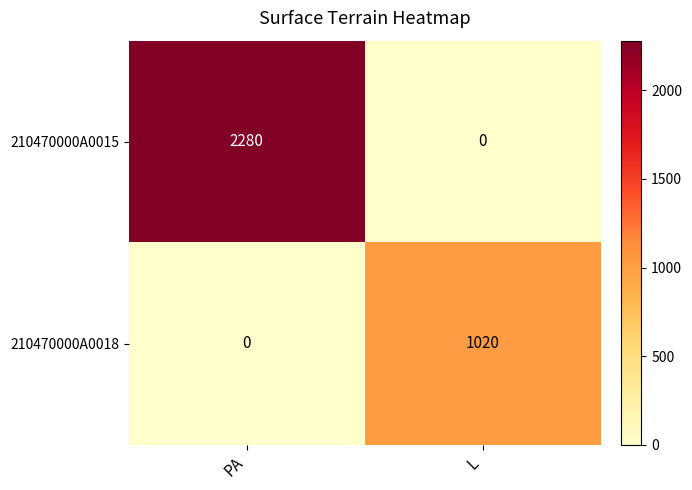

Reading left to right, what are all the values shown in this chart?

210470000A0015: 2280	0
210470000A0018: 0	1020